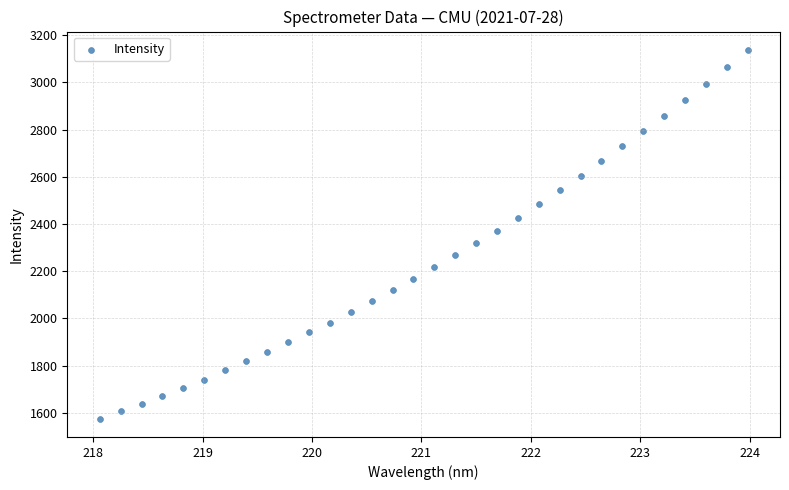

What is the range of X values (max minus min)?

5.9